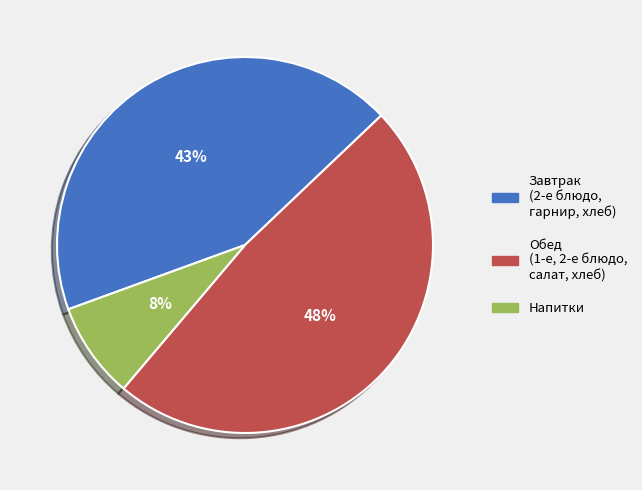

How many slices are in this pie chart?

3